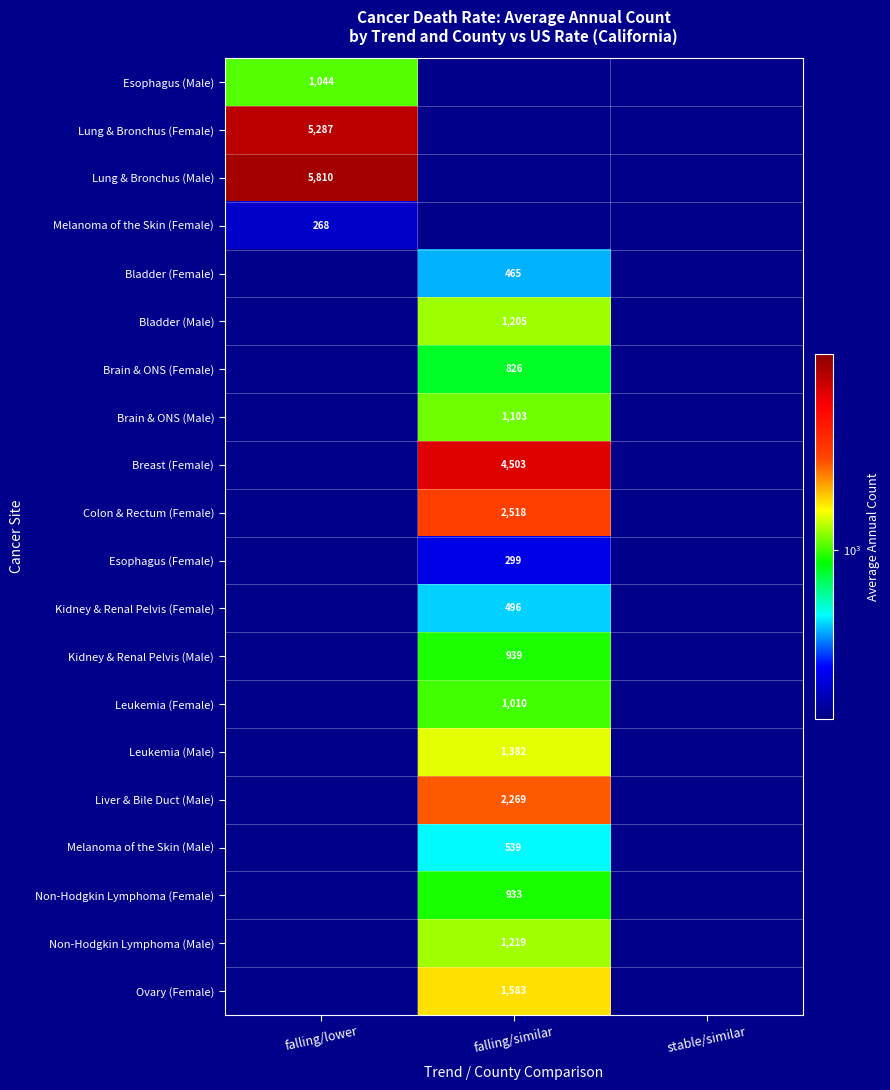

The Brain & ONS (Male) series shows 1751 at falling/similar. True or false?

False